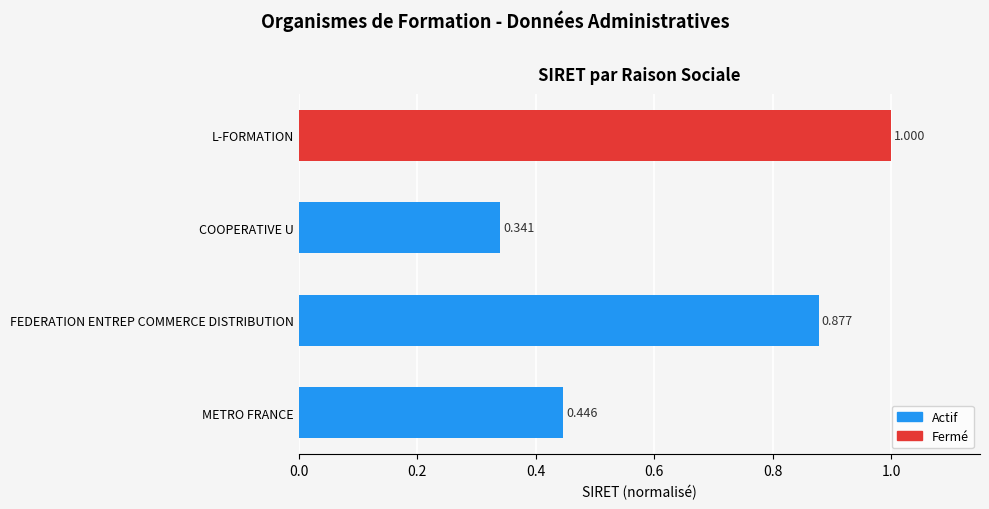

Where is the data nearest to the value 0?

COOPERATIVE U